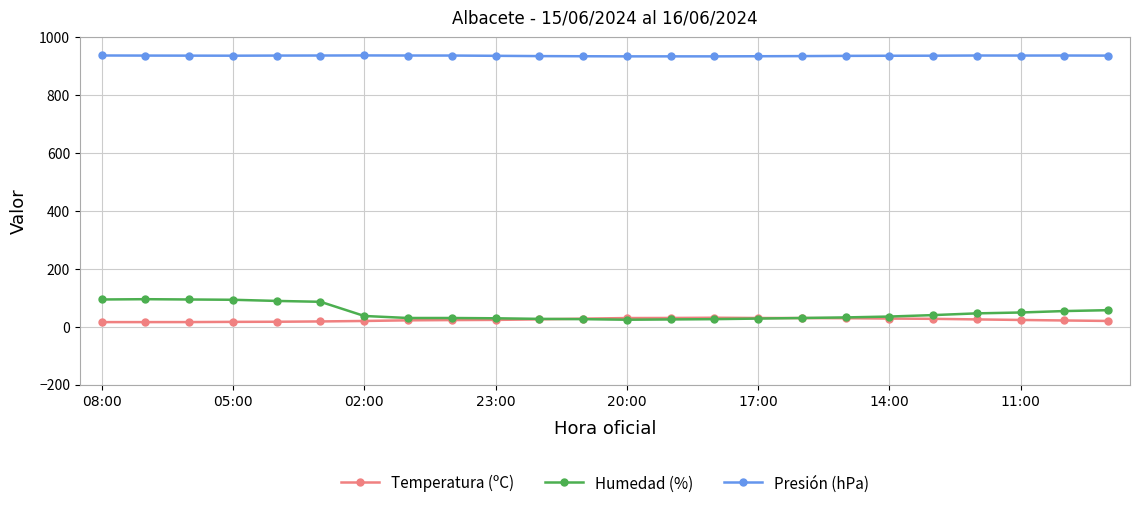

What is the value of the Temperatura (ºC) point at the 20th from the left?

27.1